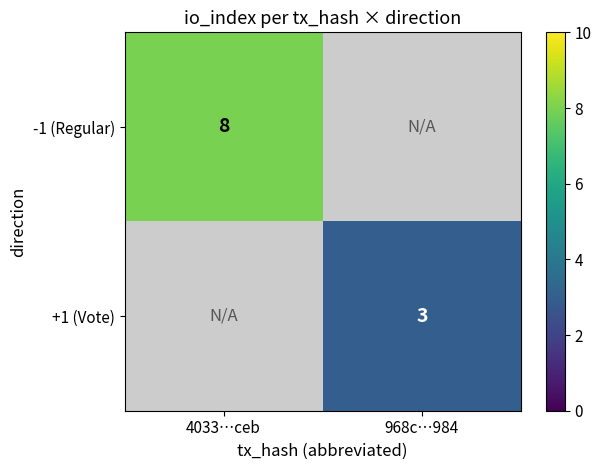

The +1 (Vote) series shows 4 at 968c…984. True or false?

False